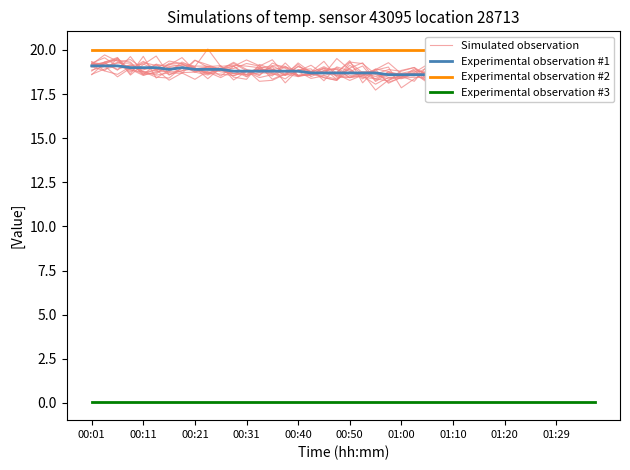

At which category does Simulated observation reach its first local peak?

00:31